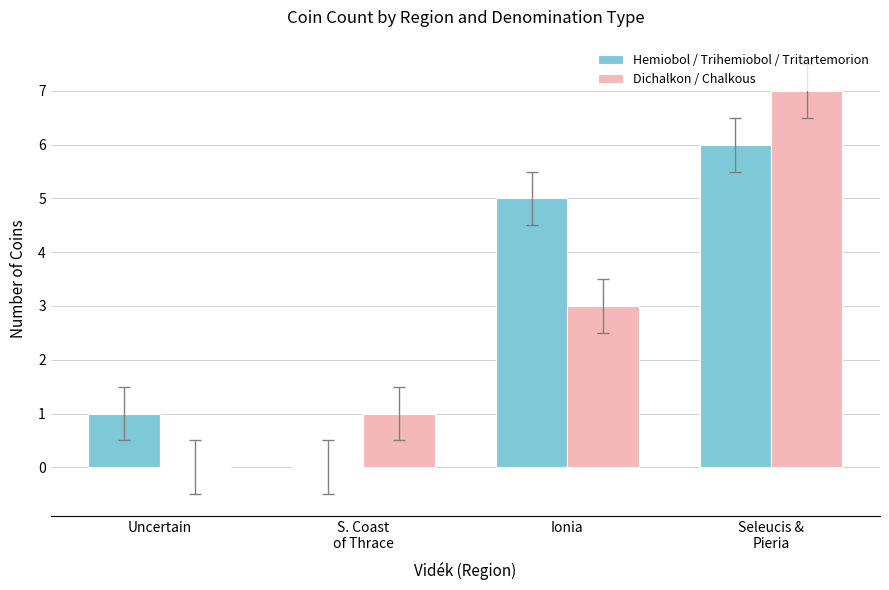

Reading left to right, transcribe all the data shown in this chart.

Hemiobol / Trihemiobol / Tritartemorion: Uncertain=1	S. Coast
of Thrace=0	Ionia=5	Seleucis &
Pieria=6
Dichalkon / Chalkous: Uncertain=0	S. Coast
of Thrace=1	Ionia=3	Seleucis &
Pieria=7